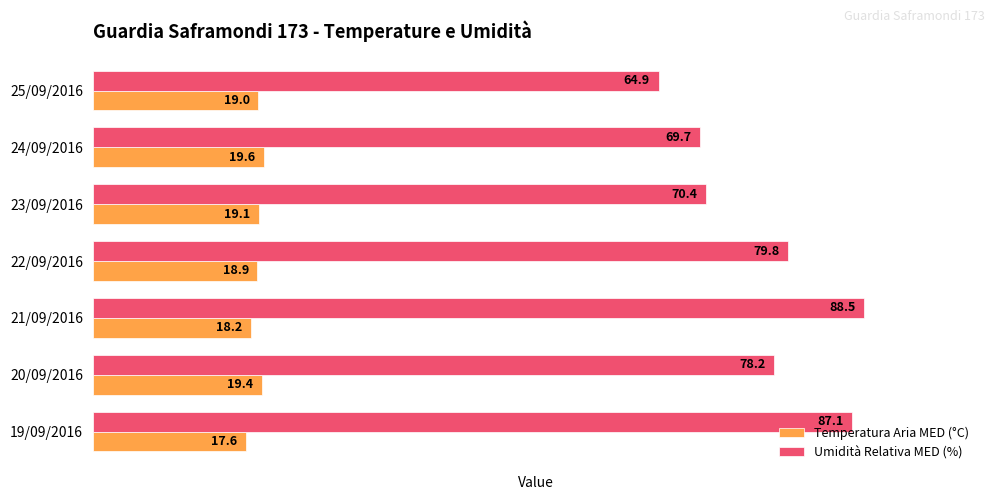

Is it true that Umidità Relativa MED (%) equals 88.5 at 21/09/2016?

True